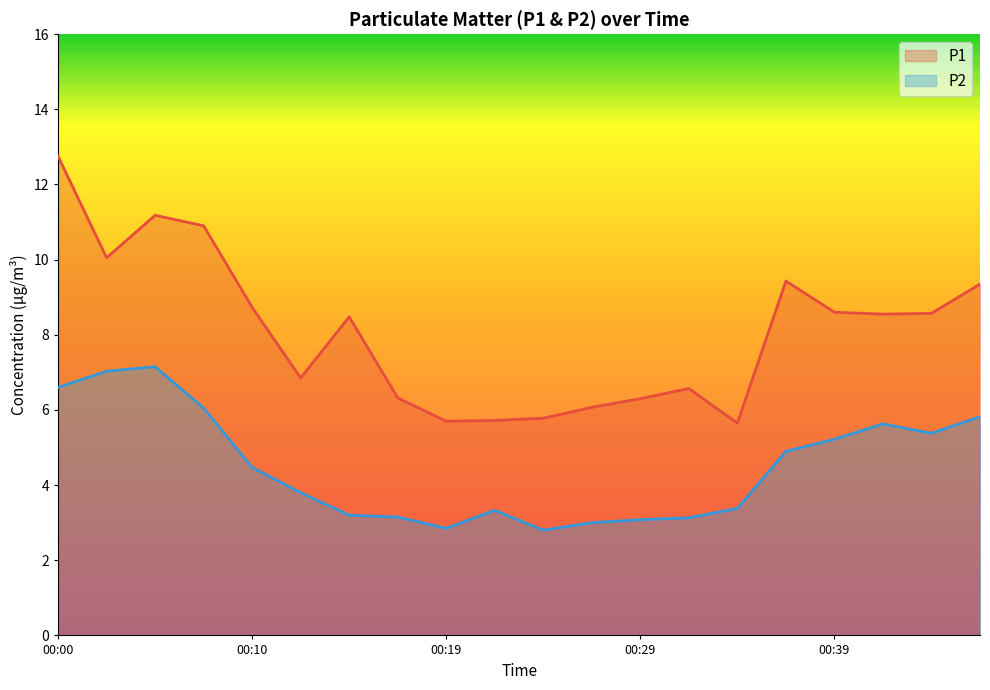

True or false: P1 and P2 cross at least once.

False